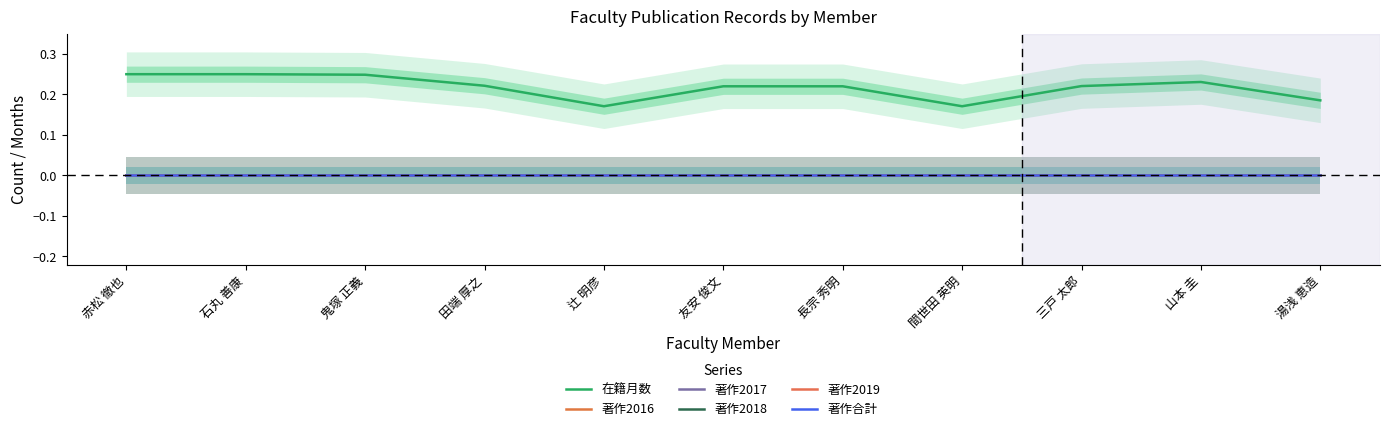

What is the spread (max minus min) of values at 山本 圭?

0.2